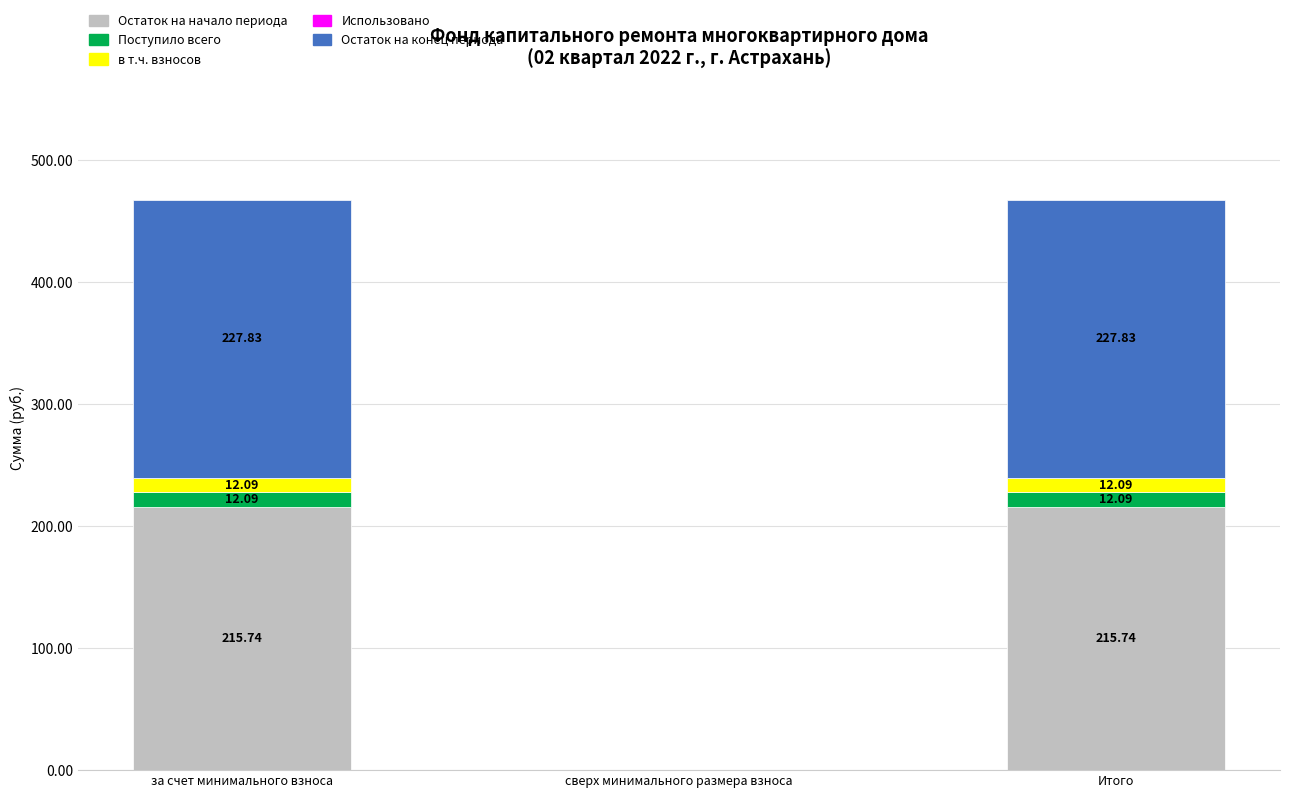

What is the sum of all Остаток на начало периода values?

431.5